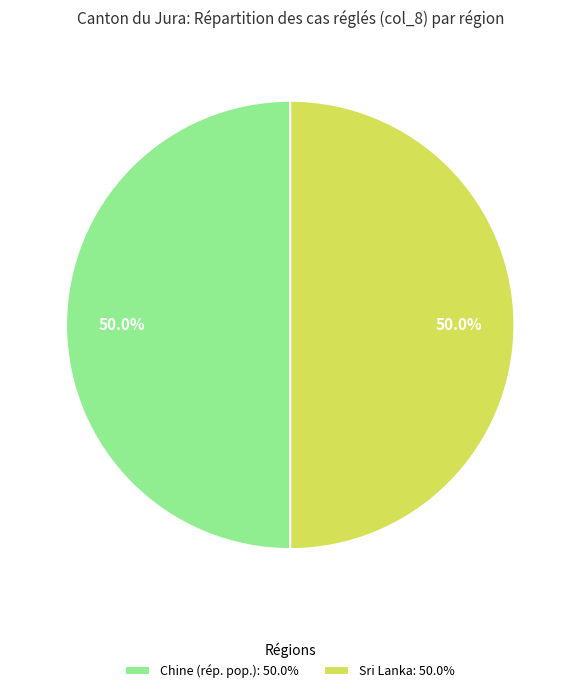

To the nearest percent, what is the average slice percentage?

50%